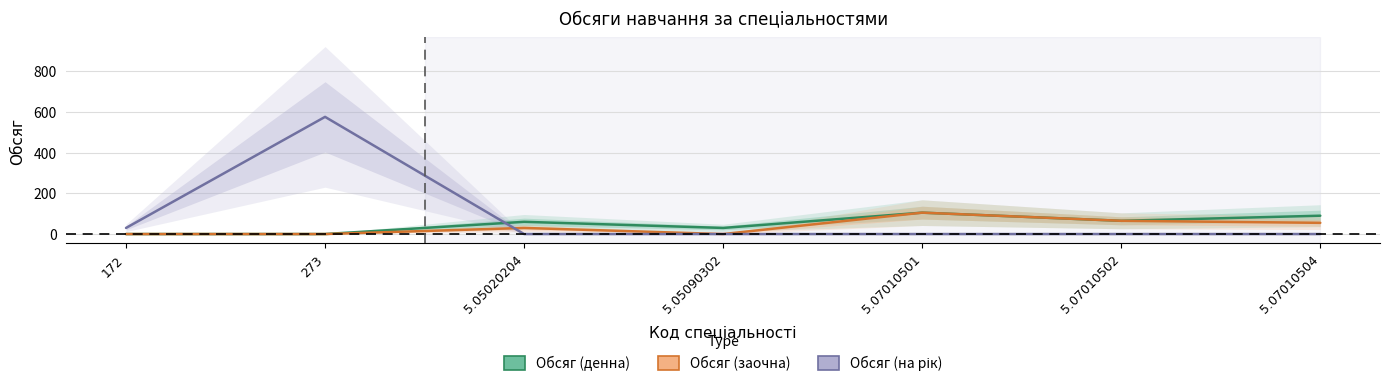

Between 5.07010501 and 172, which is larger?

5.07010501